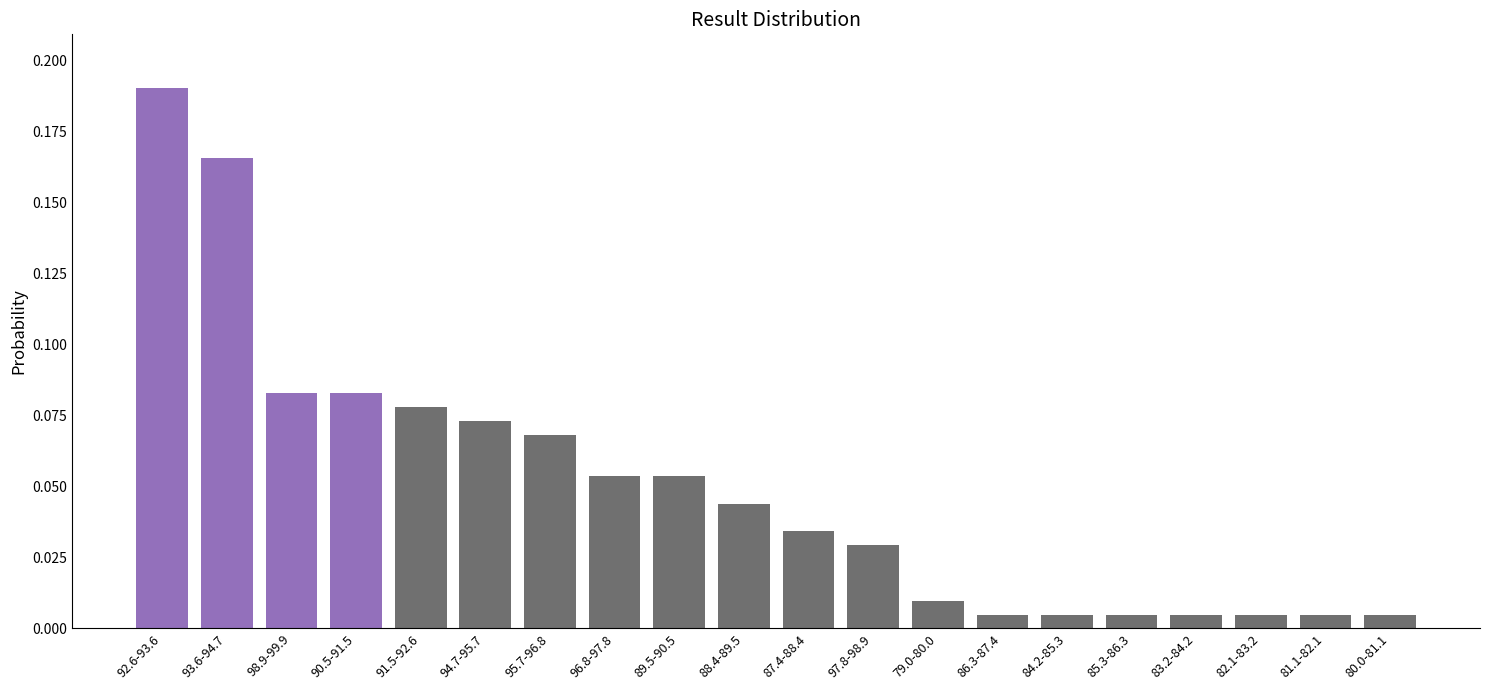

Which category has the highest value across all series?

92.6-93.6